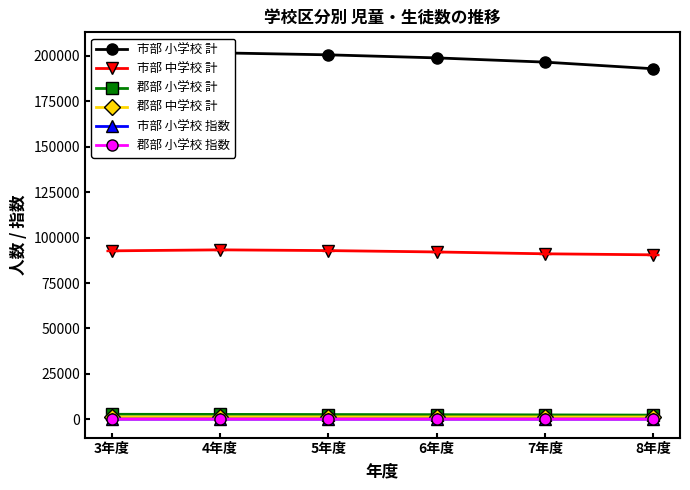

What is the value of the 郡部 小学校 指数 point at the 2nd from the left?

97.6